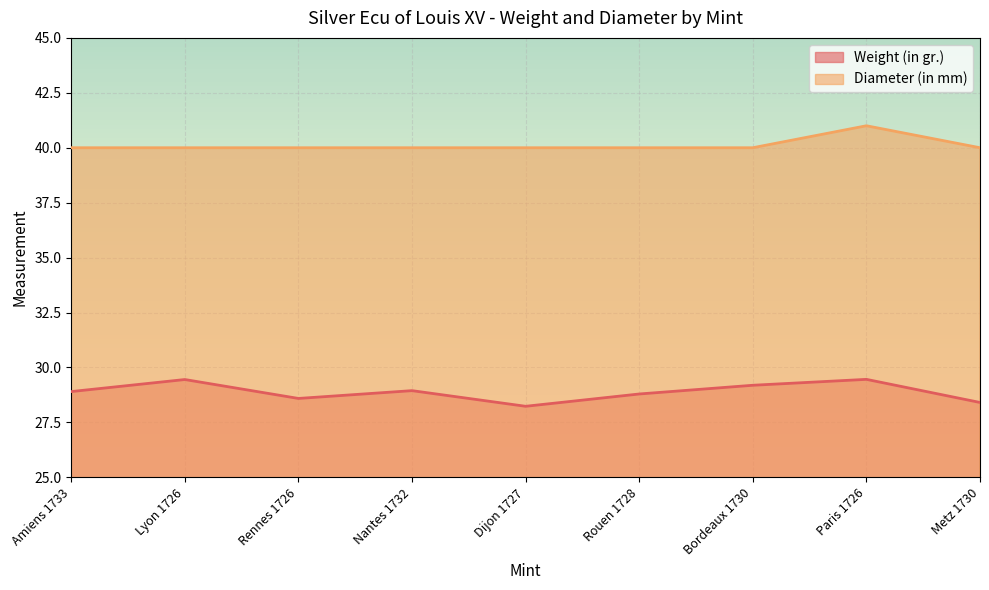

What is the sum of the Weight (in gr.) values at Bordeaux 1730 and Paris 1726?

58.6